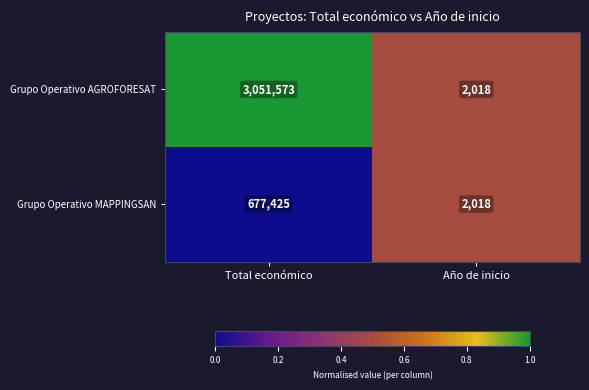

Is it true that Grupo Operativo MAPPINGSAN equals 833 at Año de inicio?

False